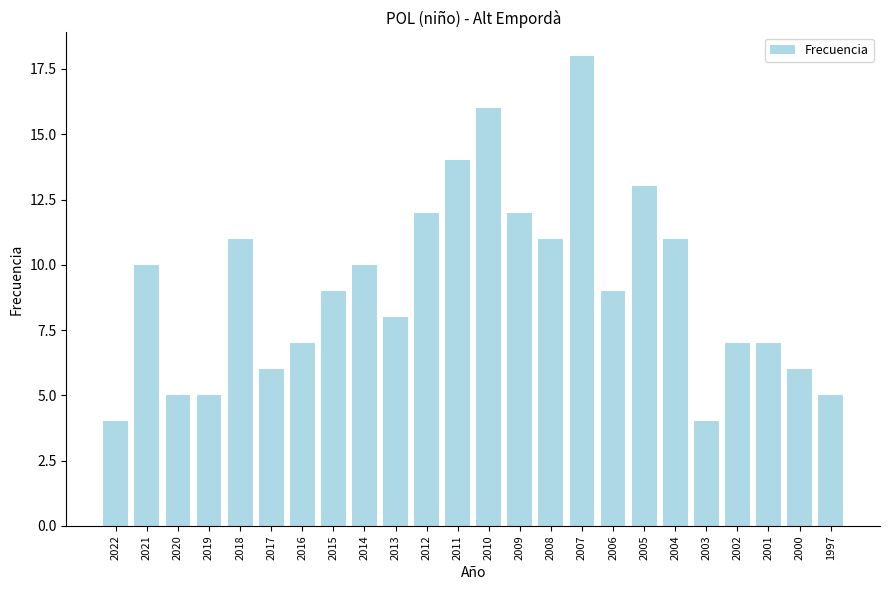

Which has a higher value, 2001 or 2020?

2001